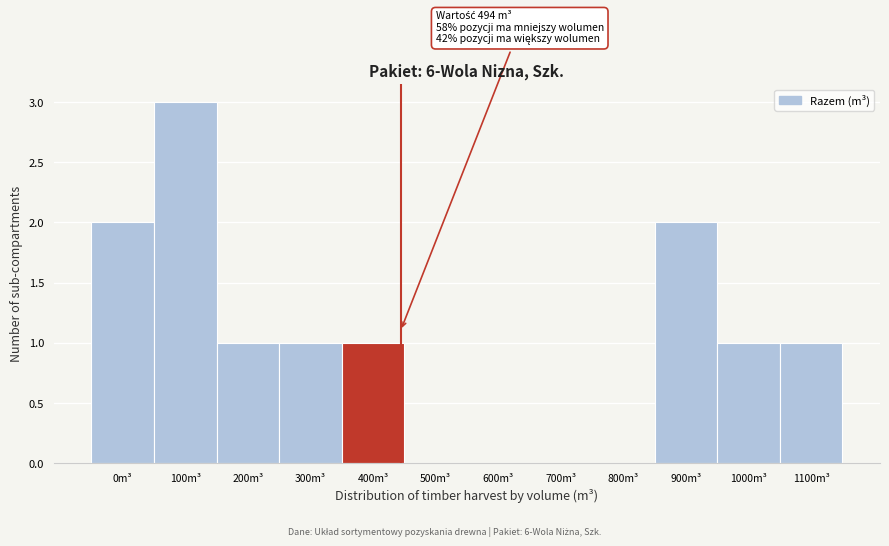

Reading left to right, transcribe all the data shown in this chart.

0m³=2	100m³=3	200m³=1	300m³=1	400m³=1	500m³=0	600m³=0	700m³=0	800m³=0	900m³=2	1000m³=1	1100m³=1